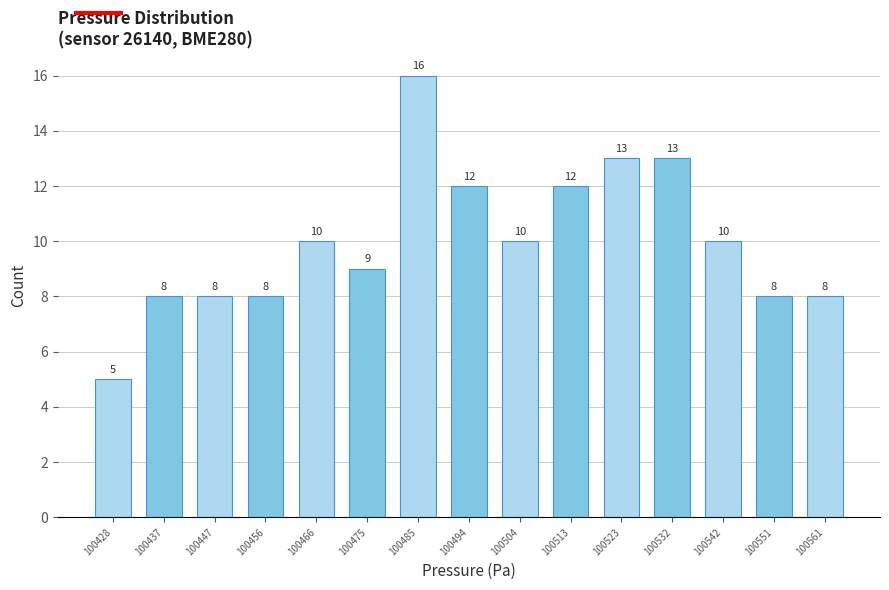

Reading left to right, what are all the values shown in this chart?

5	8	8	8	10	9	16	12	10	12	13	13	10	8	8